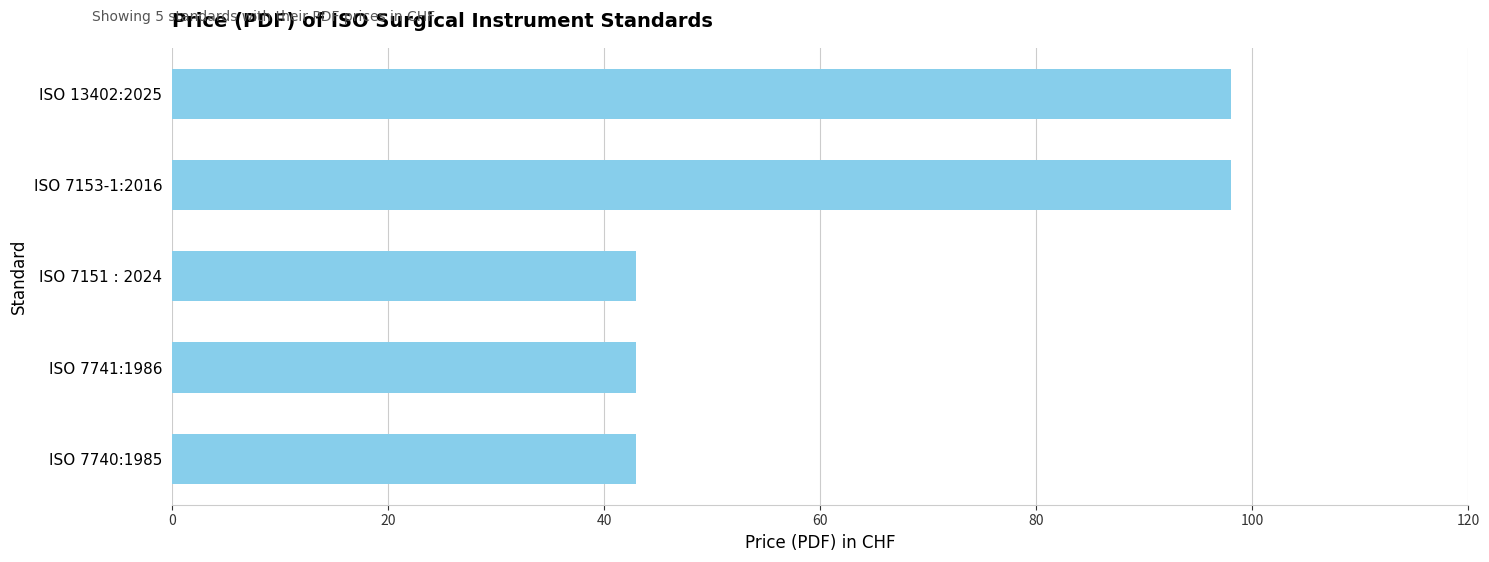

Which has a higher value, ISO 7151 : 2024 or ISO 7153-1:2016?

ISO 7153-1:2016